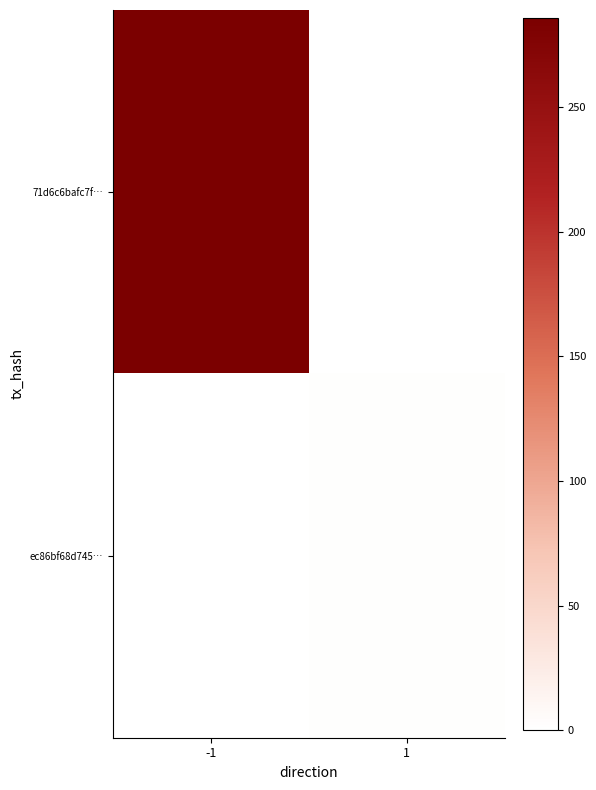

What is the difference between the highest and lowest values at -1?

286